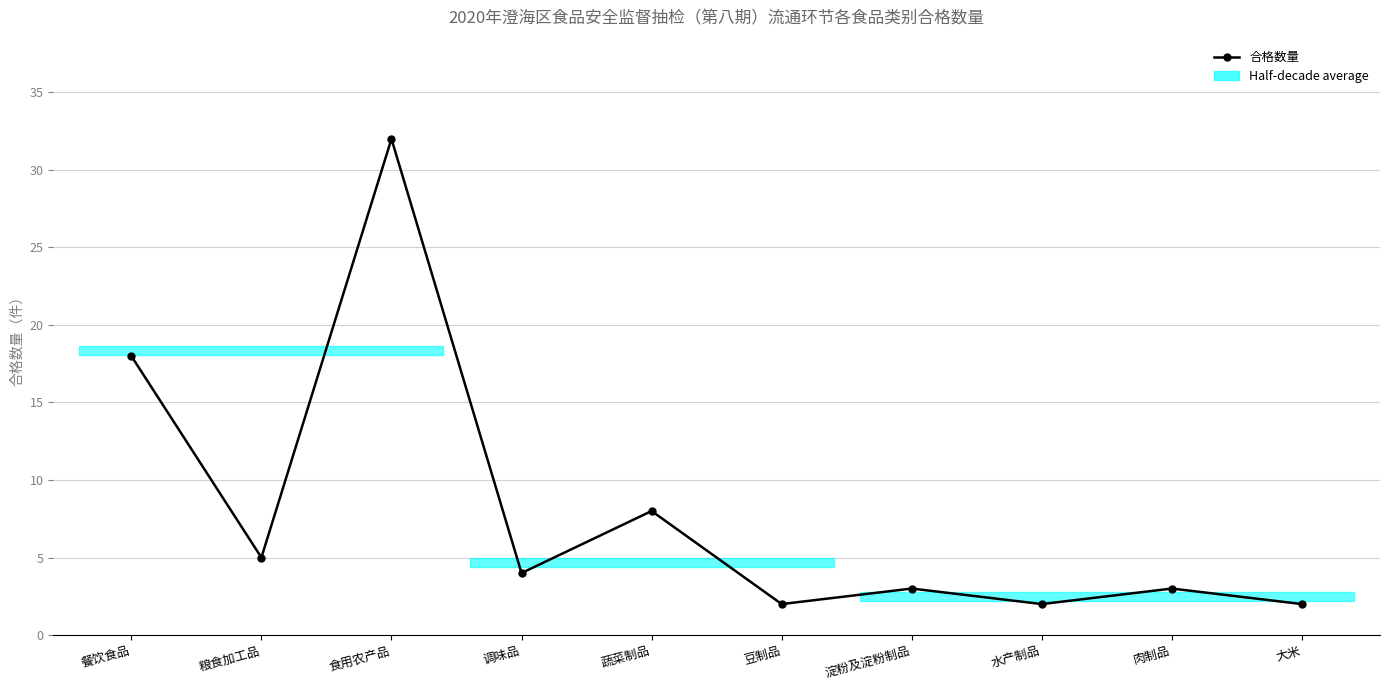

What is the label of the 3rd point from the right?

水产制品